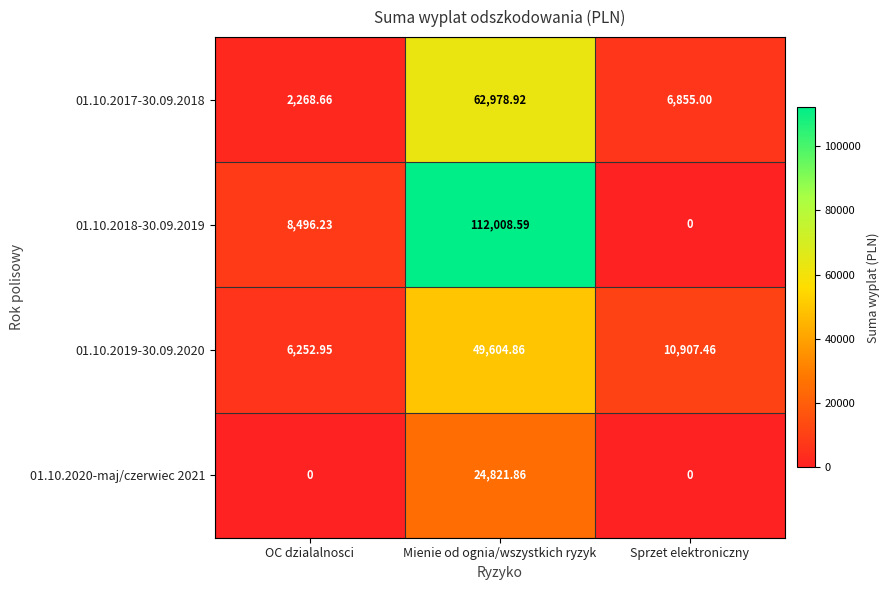

At which category is the sum across all series the highest?

Mienie od ognia/wszystkich ryzyk